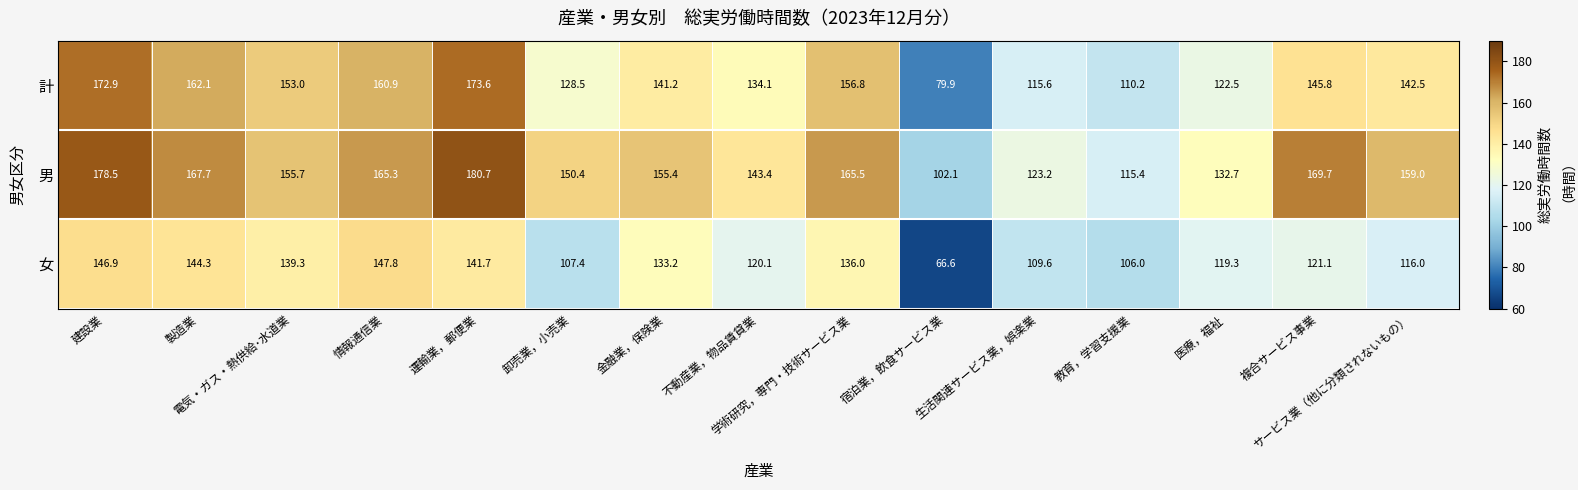

At which category is the sum across all series the highest?

建設業